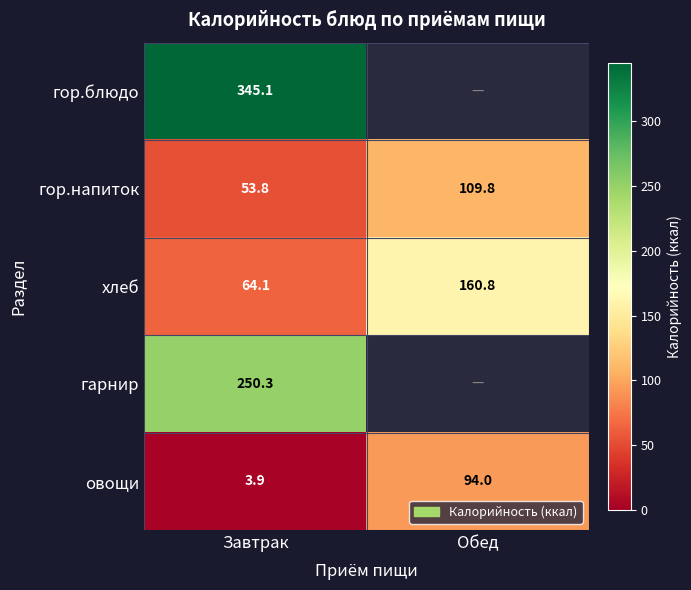

What is the difference between the maximum and minimum values in the хлеб series?

96.7